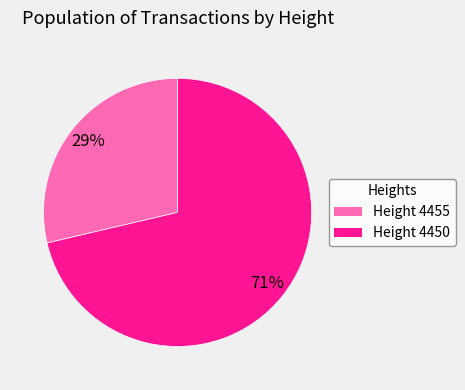

To the nearest percent, what is the average slice percentage?

50%